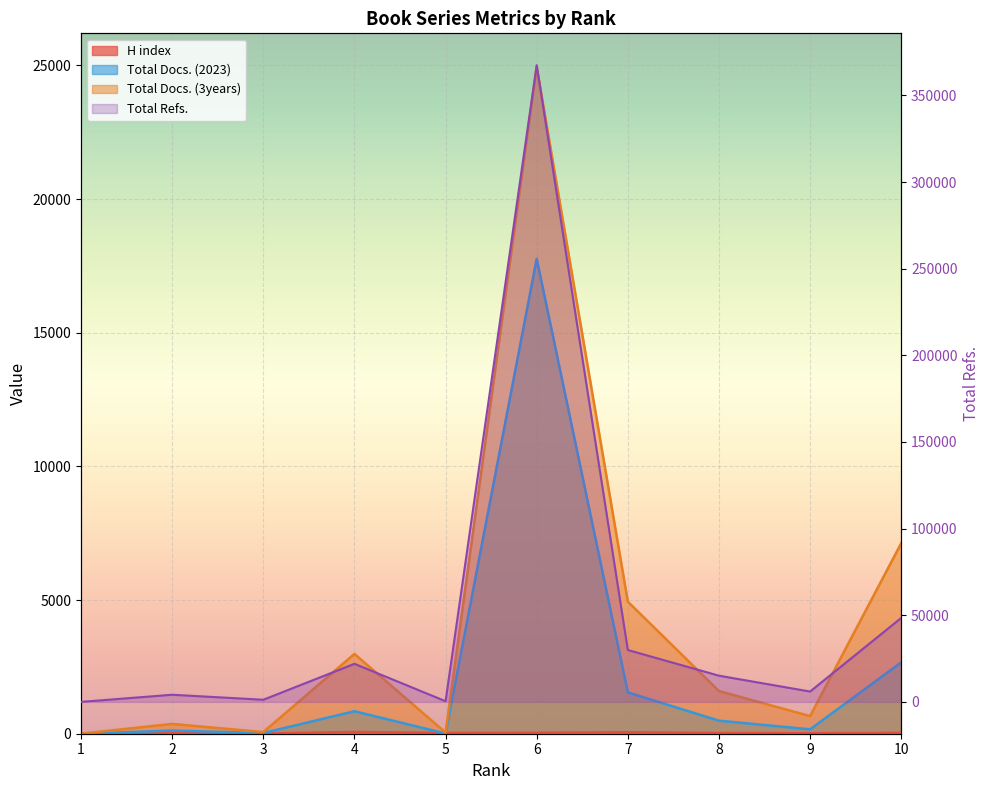

How many data points does each series have?

10